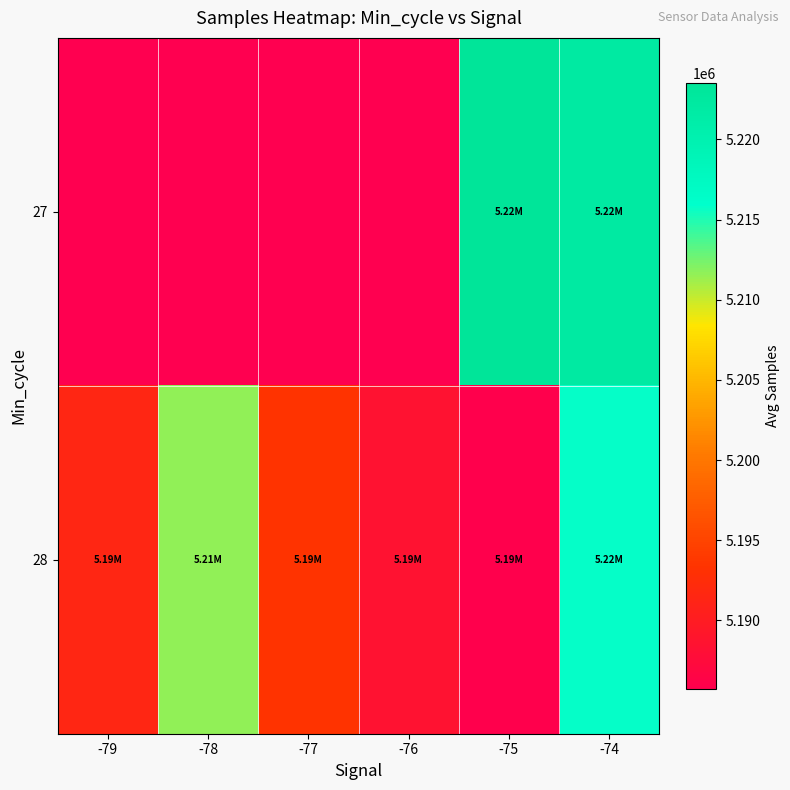

How many data points in 28 are above 5193335?

3